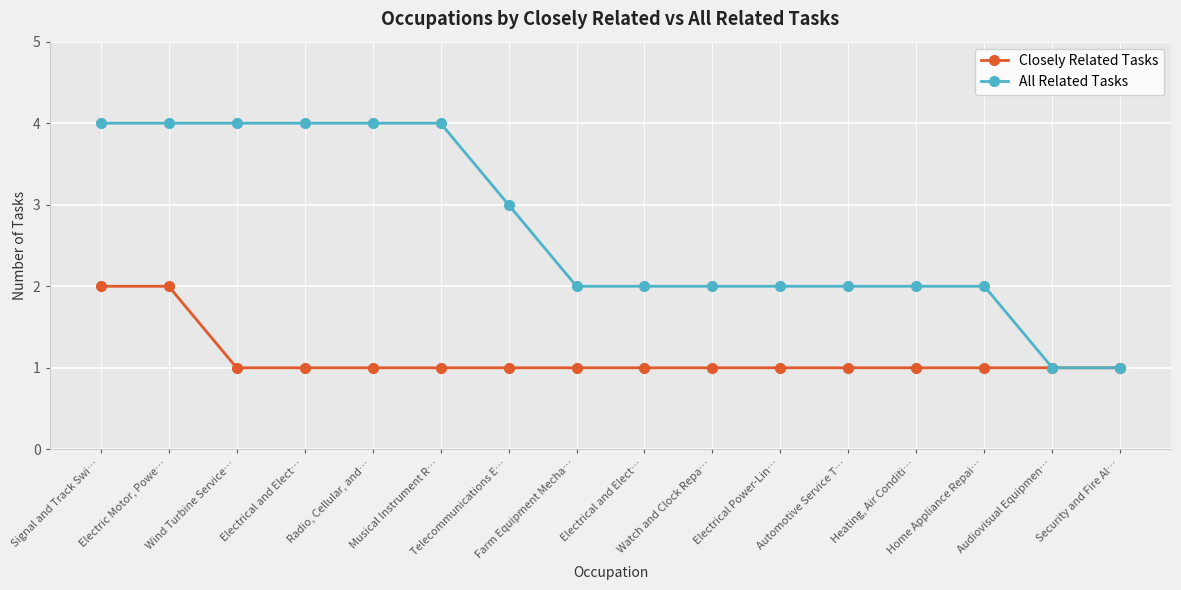

Rank the series at Electrical and Elect… from lowest to highest value.

Closely Related Tasks, All Related Tasks